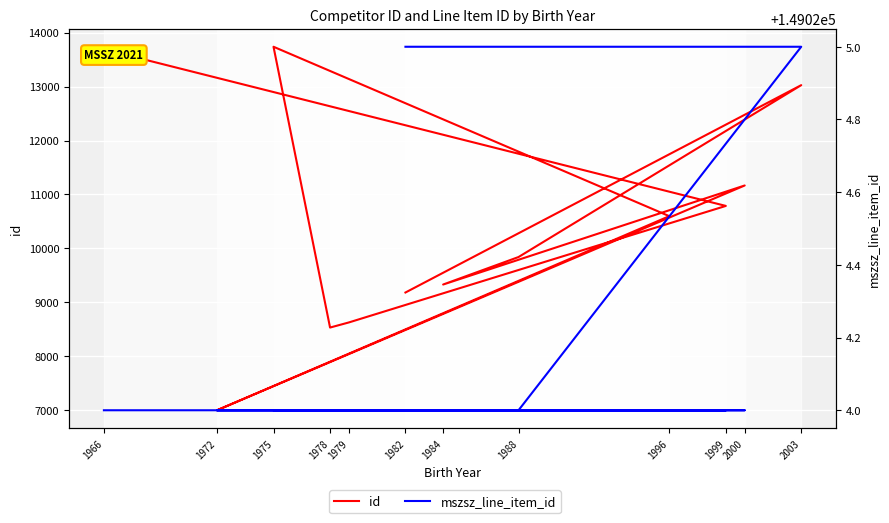

Which category has the highest value across all series?

2003